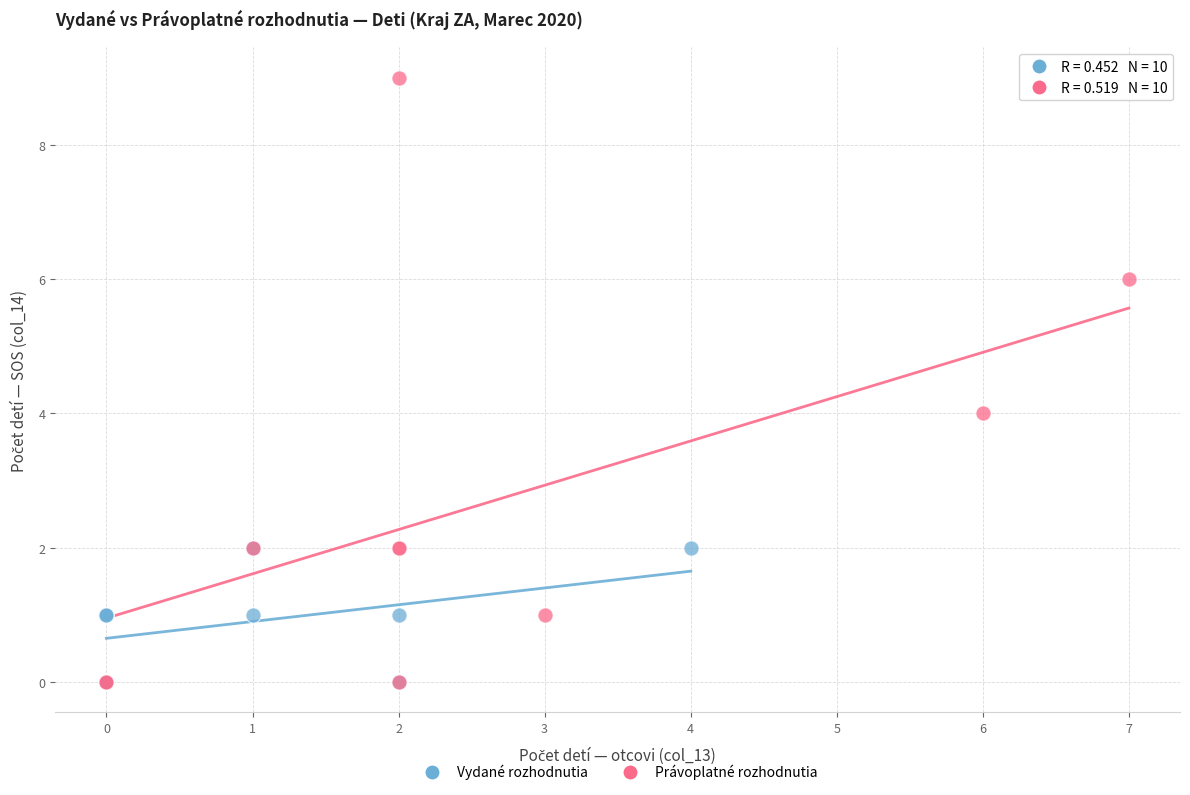

Which series has the widest spread of Y values?

Právoplatné rozhodnutia